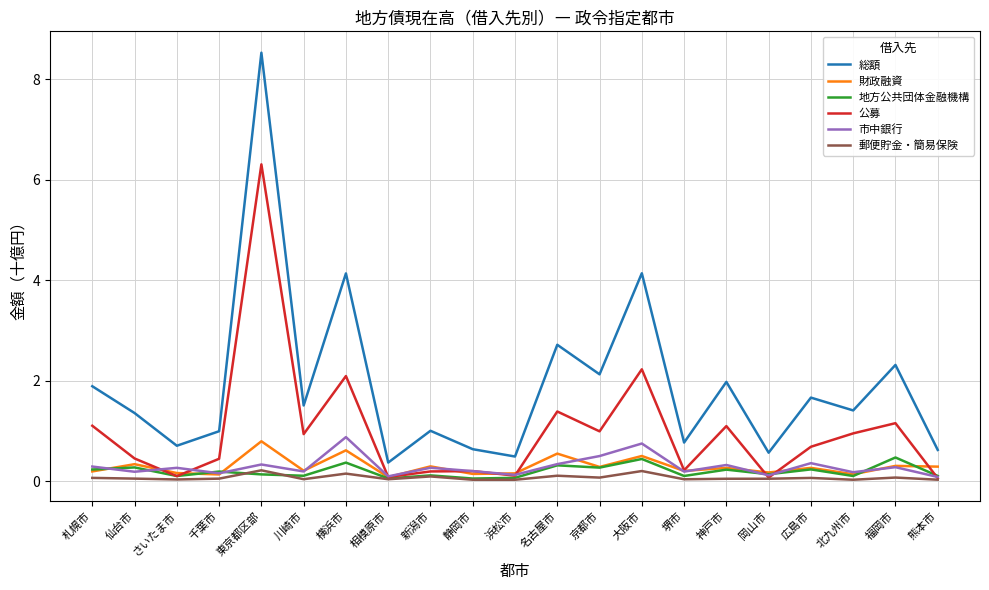

What is the difference between the maximum and minimum values in the 財政融資 series?

0.7